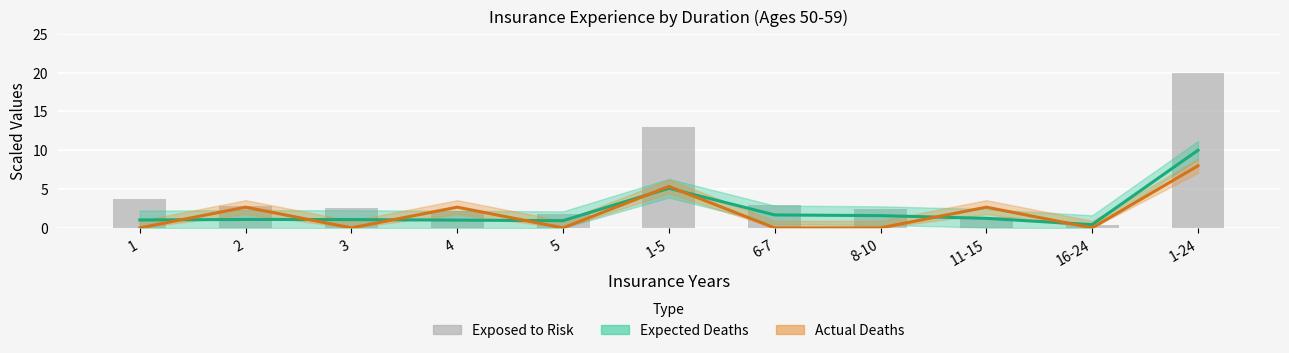

Reading left to right, transcribe all the data shown in this chart.

Expected Deaths: 1=1.0	2=1.1	3=1.1	4=1.0	5=0.9	1-5=5.1	6-7=1.7	8-10=1.6	11-15=1.2	16-24=0.4	1-24=10.0
Actual Deaths: 1=0.0	2=2.7	3=0.0	4=2.7	5=0.0	1-5=5.3	6-7=0.0	8-10=0.0	11-15=2.7	16-24=0.0	1-24=8.0
Exposed to Risk: 1=3.7	2=2.8	3=2.5	4=2.1	5=1.8	1-5=12.9	6-7=2.9	8-10=2.4	11-15=1.5	16-24=0.3	1-24=20.0